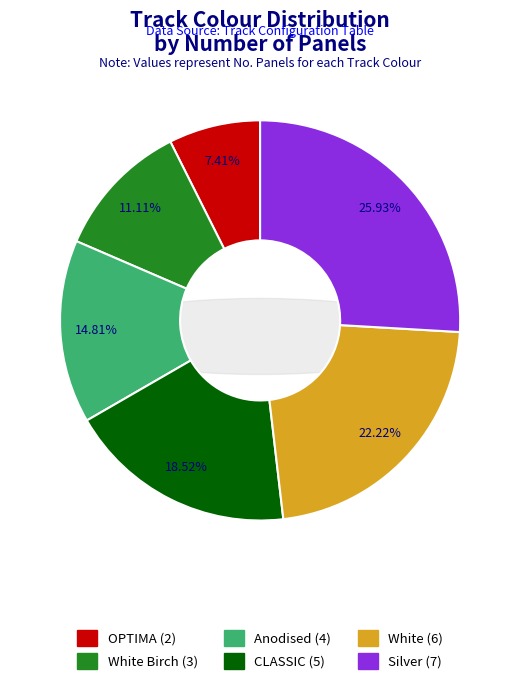

To the nearest percent, what is the combined percentage of Anodised and CLASSIC?

33%